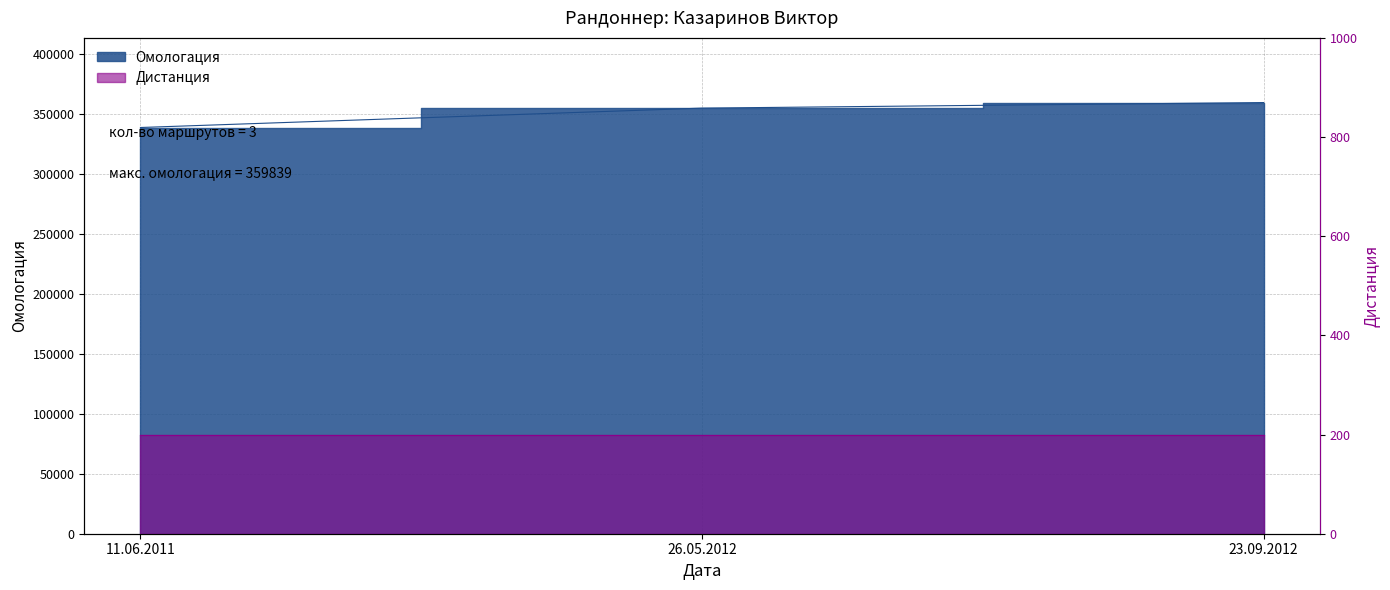

Reading left to right, extract all data points from this chart.

11.06.2011=339026	26.05.2012=355199	23.09.2012=359839